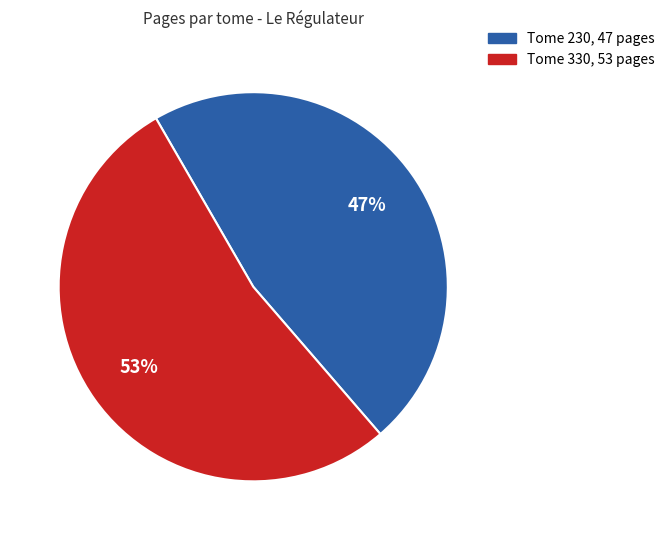

To the nearest percent, what is the difference between the largest and smallest slice percentages?

6%